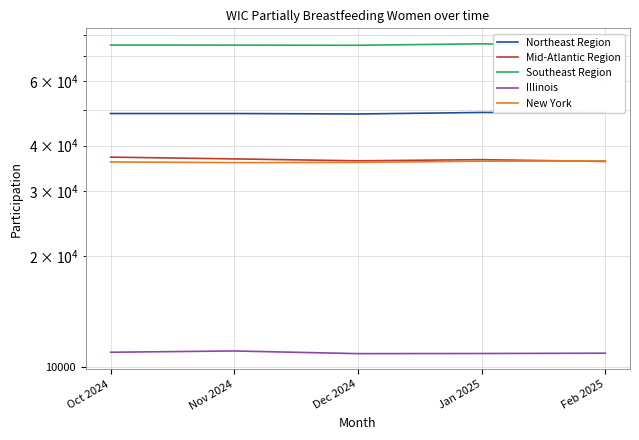

Reading left to right, extract all data points from this chart.

Northeast Region: 48916.0	48915.0	48776.0	49242.0	49168.0
Mid-Atlantic Region: 37210.0	36798.0	36356.0	36621.0	36214.0
Southeast Region: 75169.0	75135.0	75063.0	75751.0	74771.0
Illinois: 10939.2	11027.0	10844.0	10852.0	10874.0
New York: 36106.8	35950.0	35995.0	36283.0	36326.0